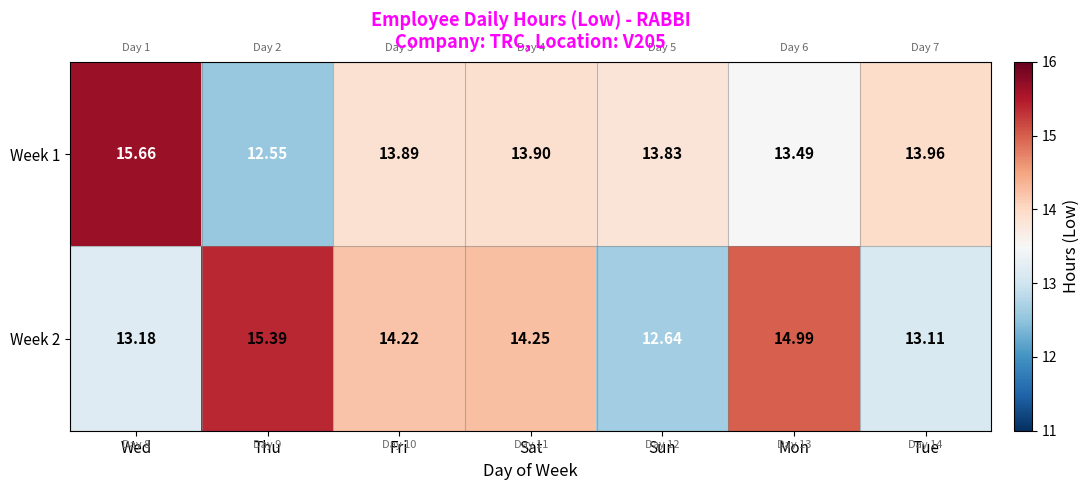

Which category has the highest value in the Week 2 series?

Thu